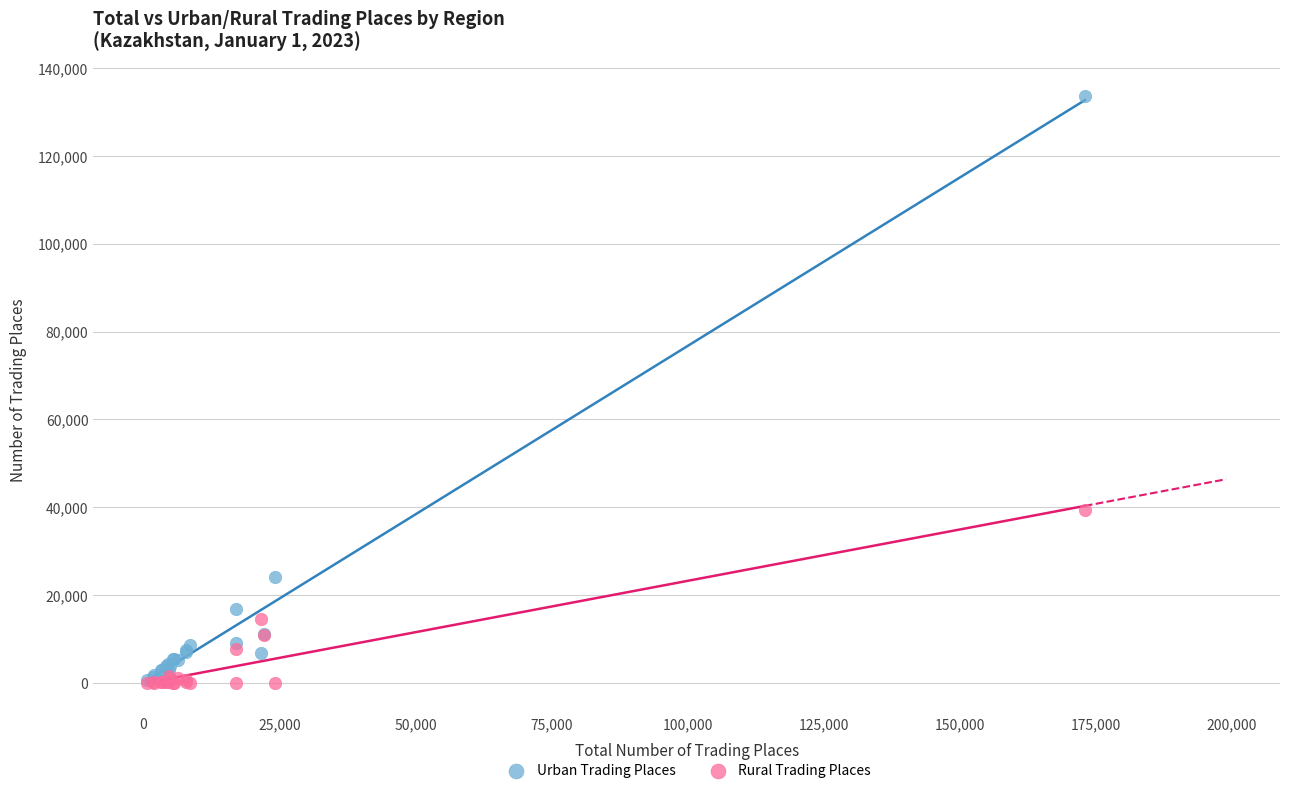

What are all the series names shown in the legend?

Urban Trading Places, Rural Trading Places